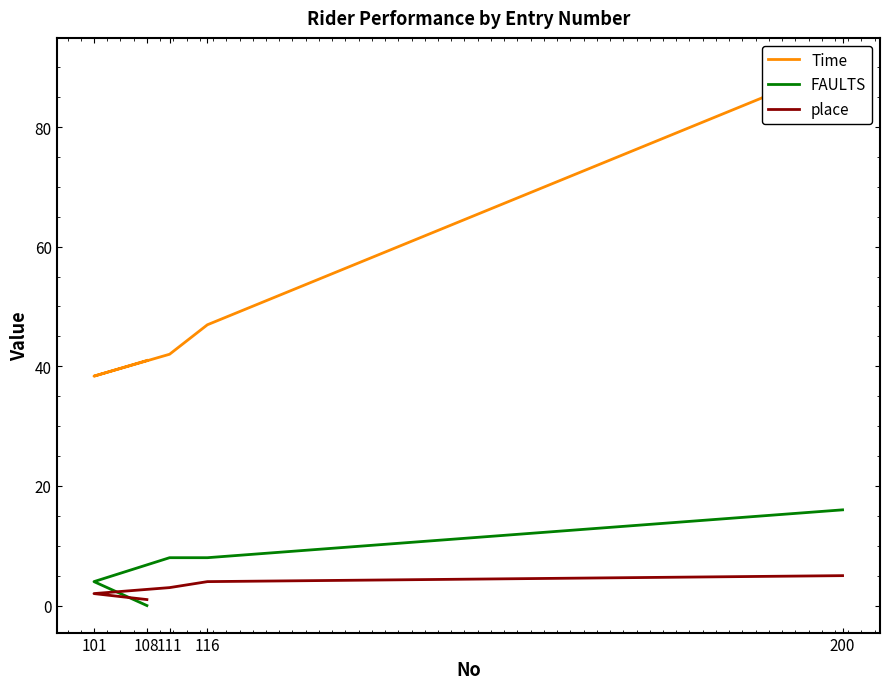

The value of FAULTS at 200 is 24.9. True or false?

False